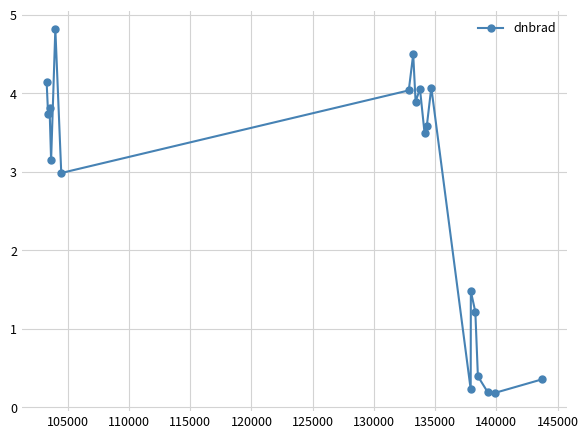

True or false: the data has more than 0 interior local peaks.

True